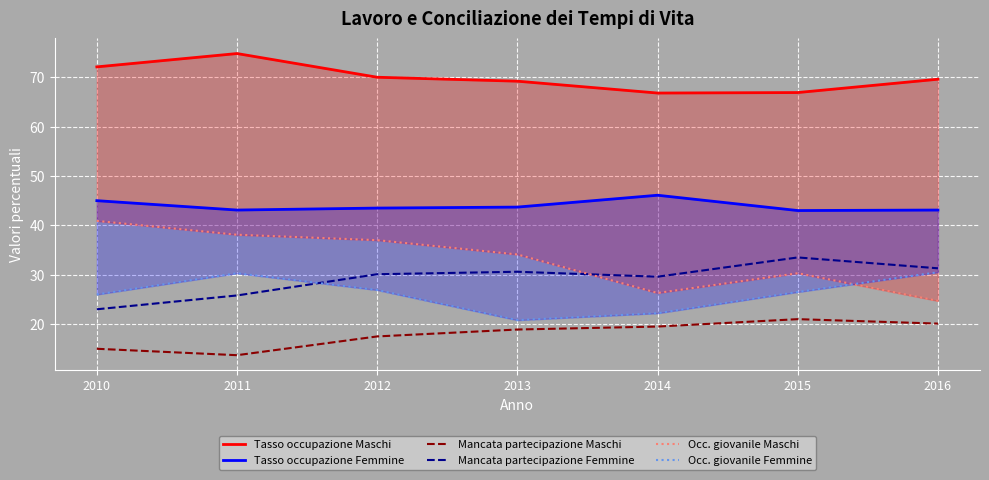

At which label does Mancata partecipazione Femmine first exceed 30?

2012